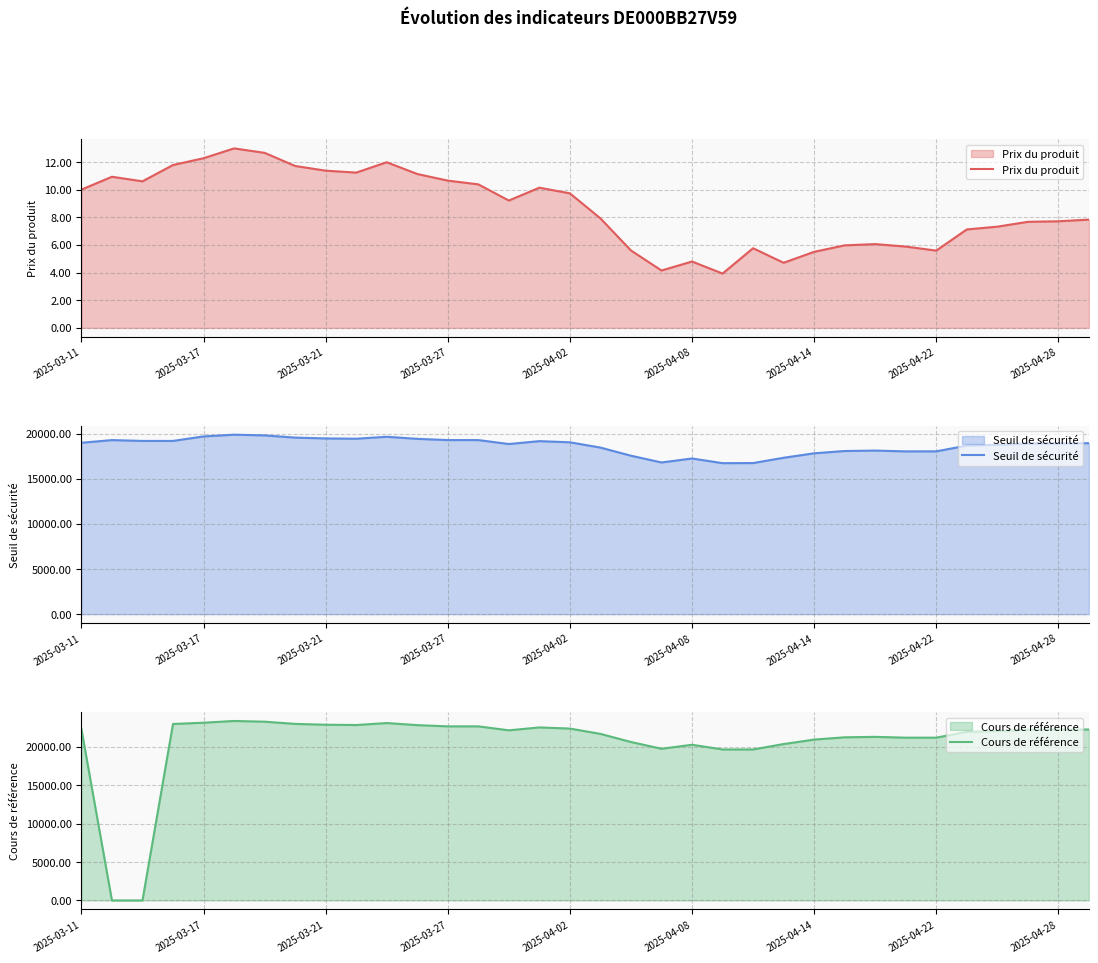

Is it true that Seuil de sécurité equals 32159.2 at 13?

False